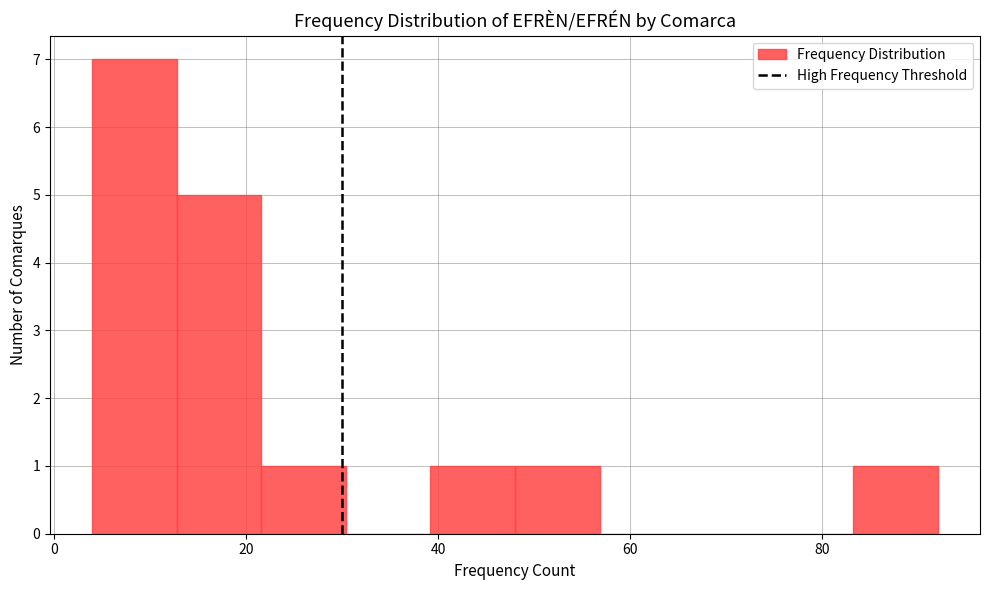

Reading left to right, list every bar in this chart as the range it spans on the x-axis followed by its height. Neither the bar edges nor the heights are printed on the chart, so give them approximately, as read against the axes.

4.0 to 12.8: 7
12.8 to 21.6: 5
21.6 to 30.4: 1
30.4 to 39.2: 0
39.2 to 48.0: 1
48.0 to 56.8: 1
56.8 to 65.6: 0
65.6 to 74.4: 0
74.4 to 83.2: 0
83.2 to 92.0: 1